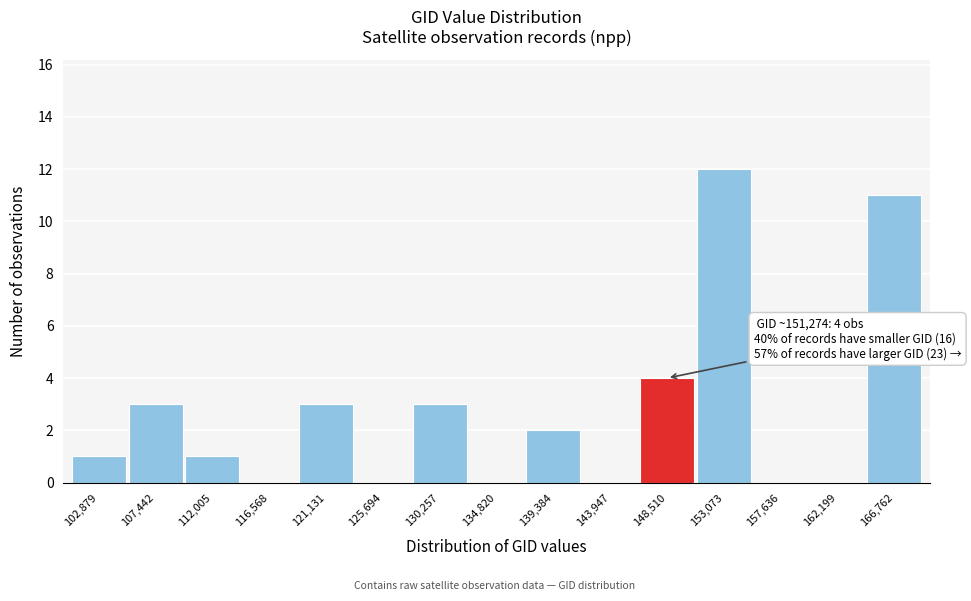

Reading left to right, transcribe all the data shown in this chart.

102,879=1	107,442=3	112,005=1	116,568=0	121,131=3	125,694=0	130,257=3	134,820=0	139,384=2	143,947=0	148,510=4	153,073=12	157,636=0	162,199=0	166,762=11